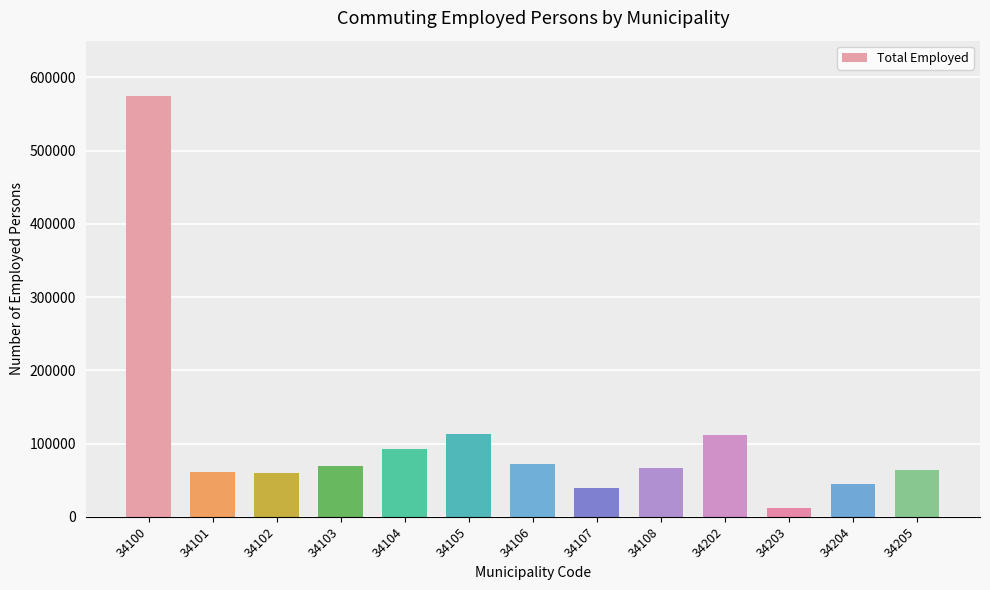

The value at 34202 is 111140. True or false?

True